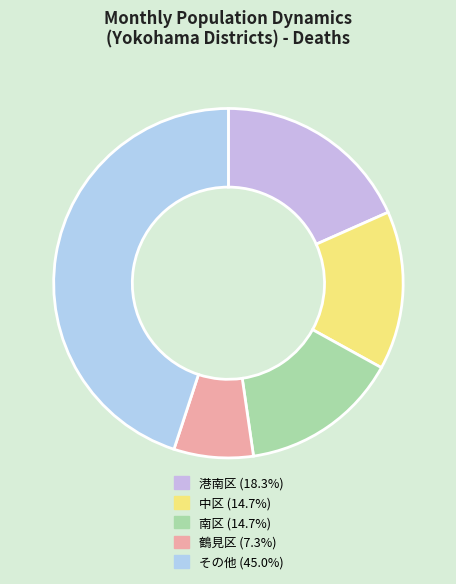

Is there any slice that represents more than half of the pie?

No